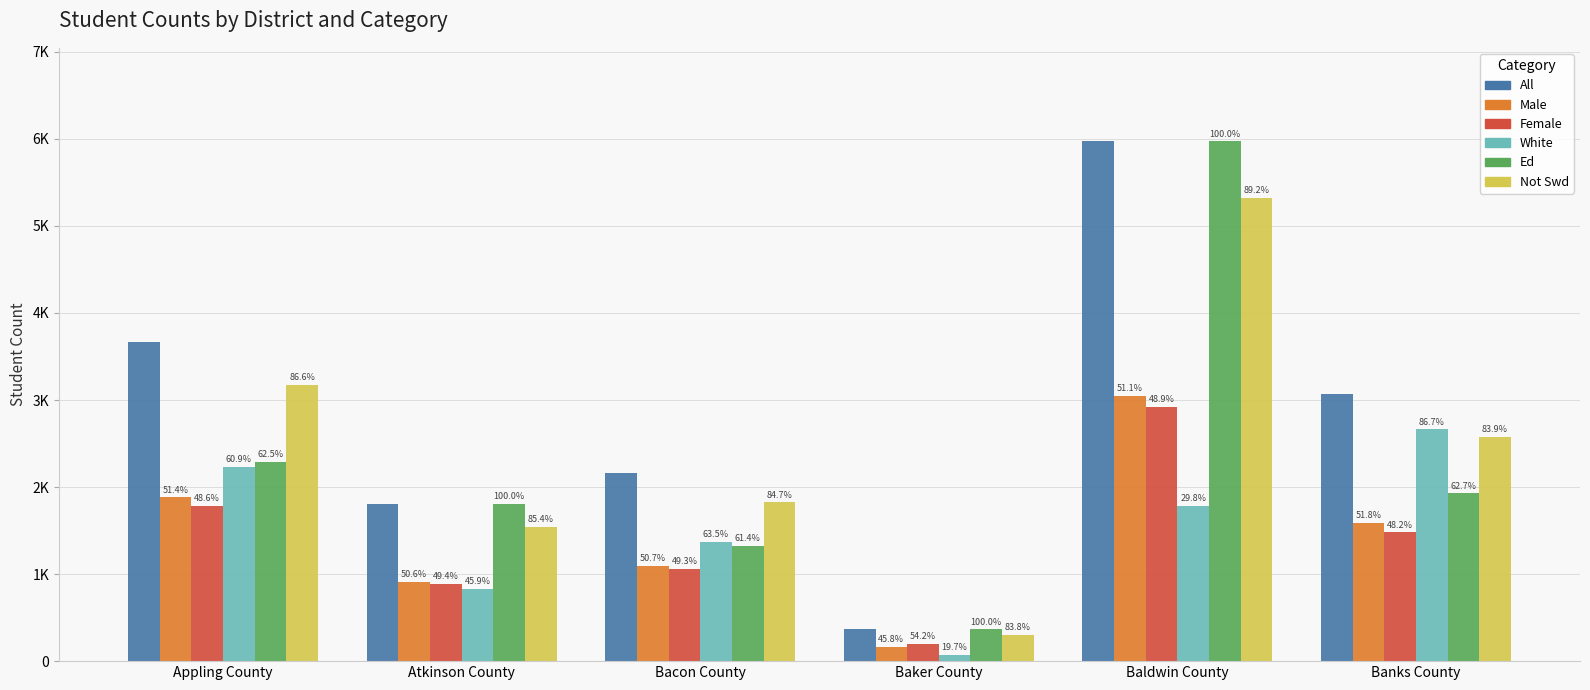

Reading left to right, list all the values displayed in this chart.

All: 3666	1804	2156	365	5971	3071
Male: 1884	913	1094	167	3050	1592
Female: 1782	891	1062	198	2921	1479
White: 2234	828	1370	72	1781	2663
Ed: 2291	1804	1324	365	5971	1926
Not Swd: 3175	1540	1826	306	5324	2577